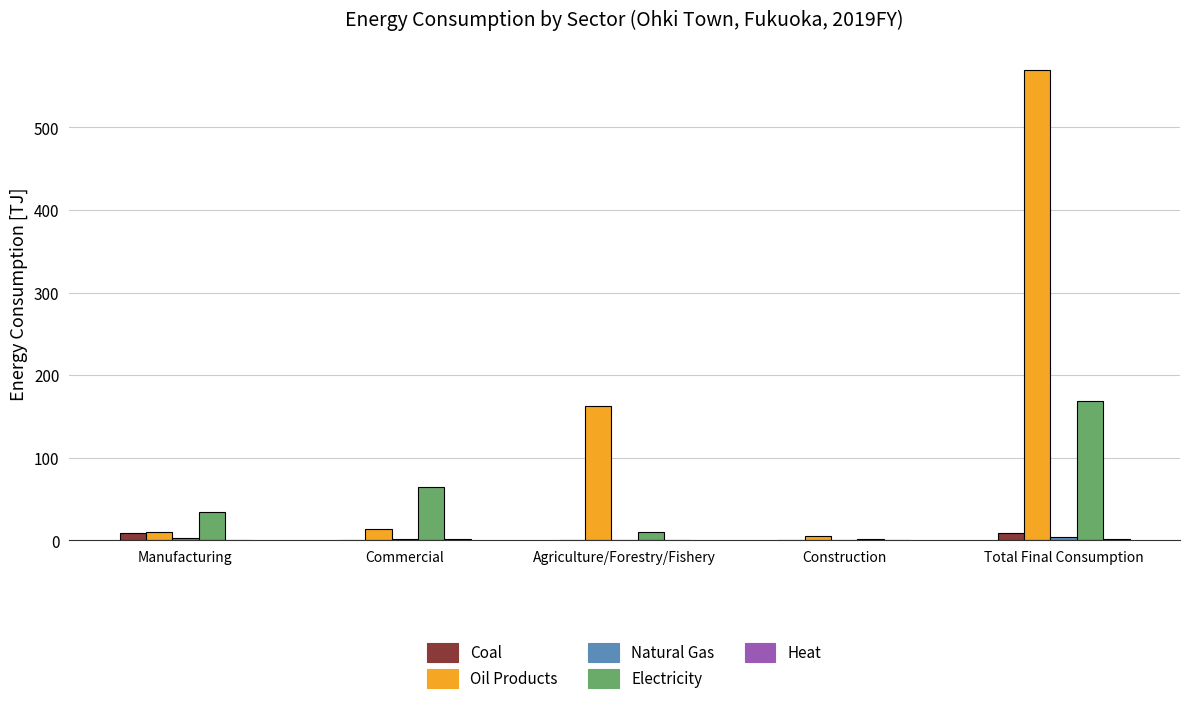

Is it true that Oil Products equals 107.1 at Agriculture/Forestry/Fishery?

False